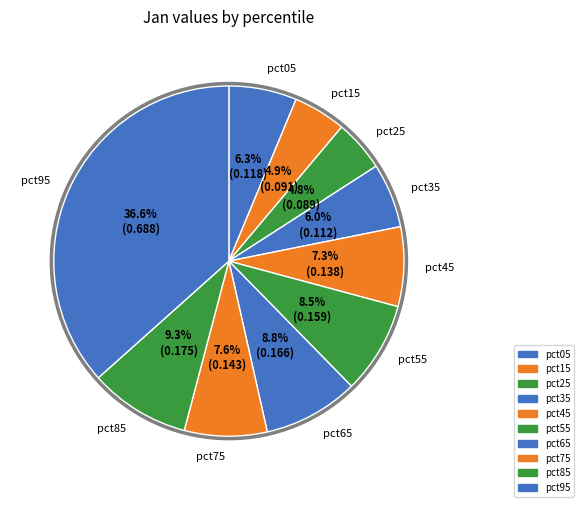

Is it true that pct65 is 1% of the pie?

False